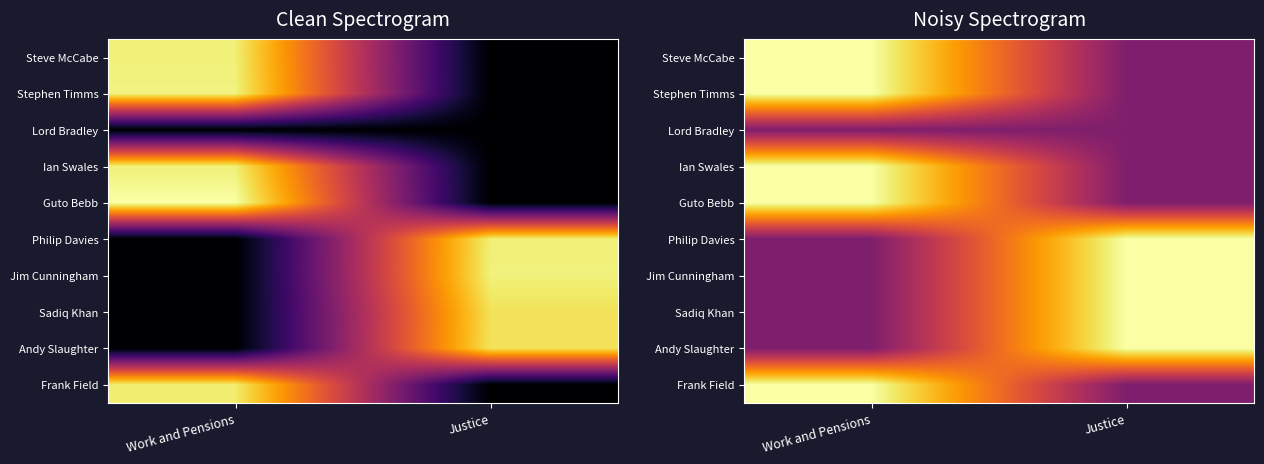

What is the spread (max minus min) of values at Work and Pensions?

0.7